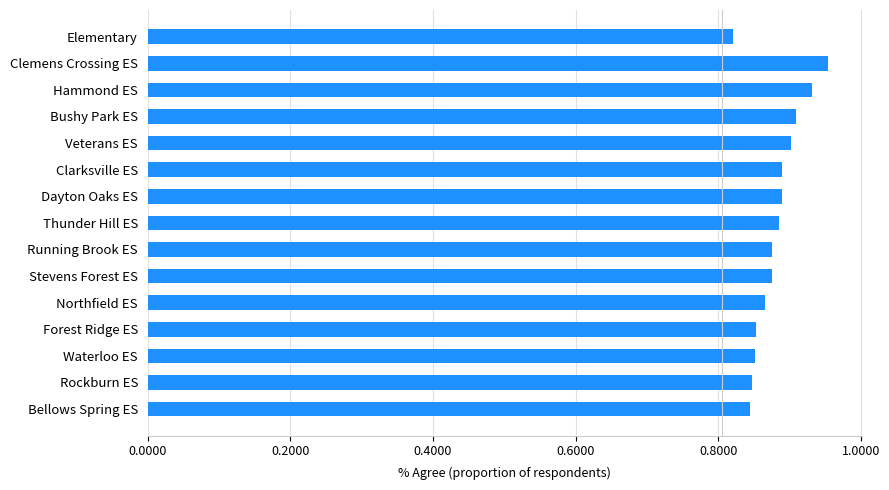

How many bars are there in total?

15